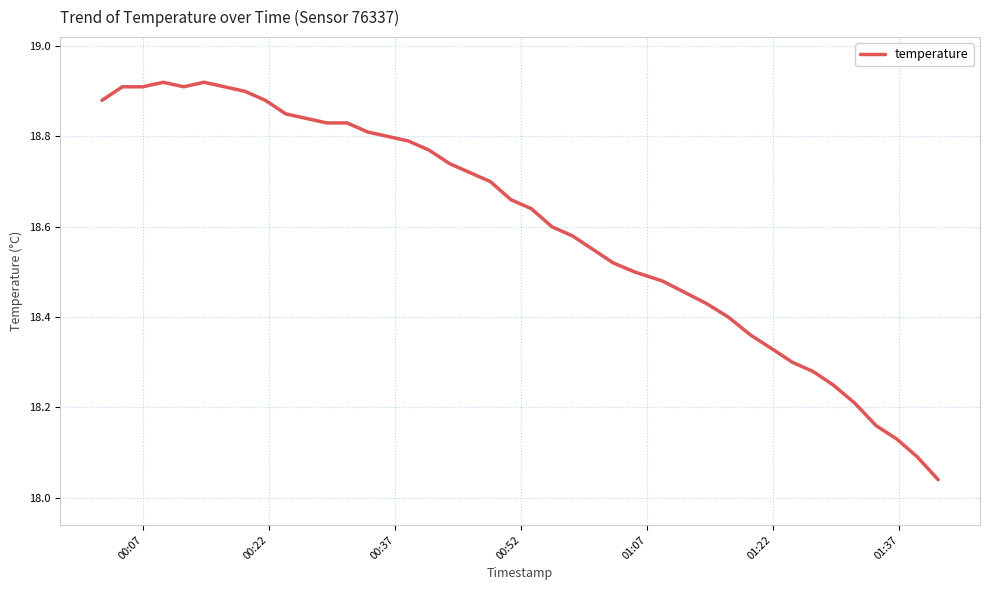

What is the value of the 30th point from the left?

18.4